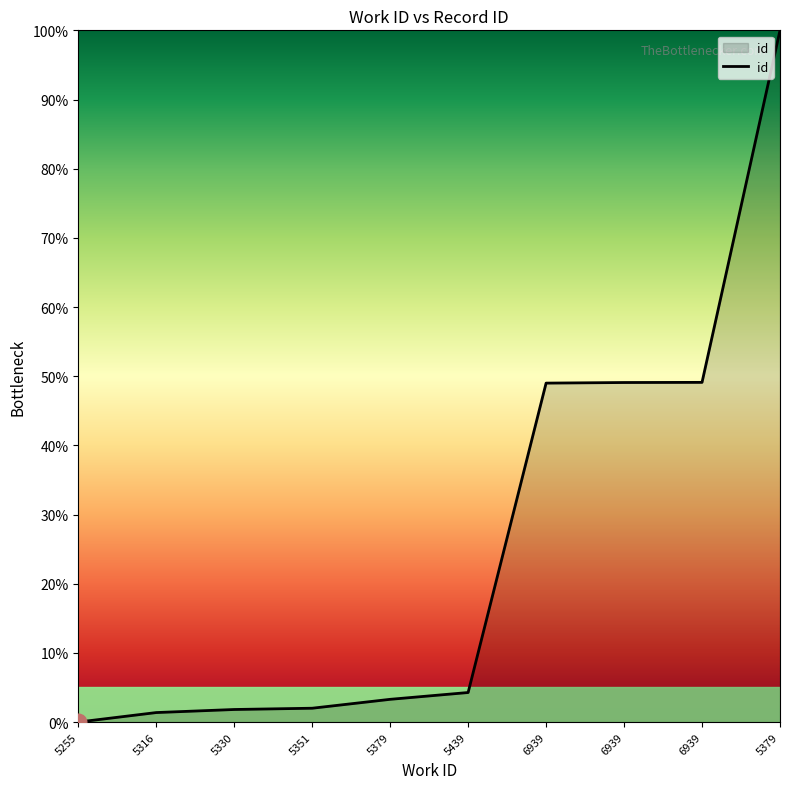

Rank the categories by value from lowest to highest.

5255, 5316, 5330, 5351, 5379, 5439, 6939, 6939, 6939, 5379